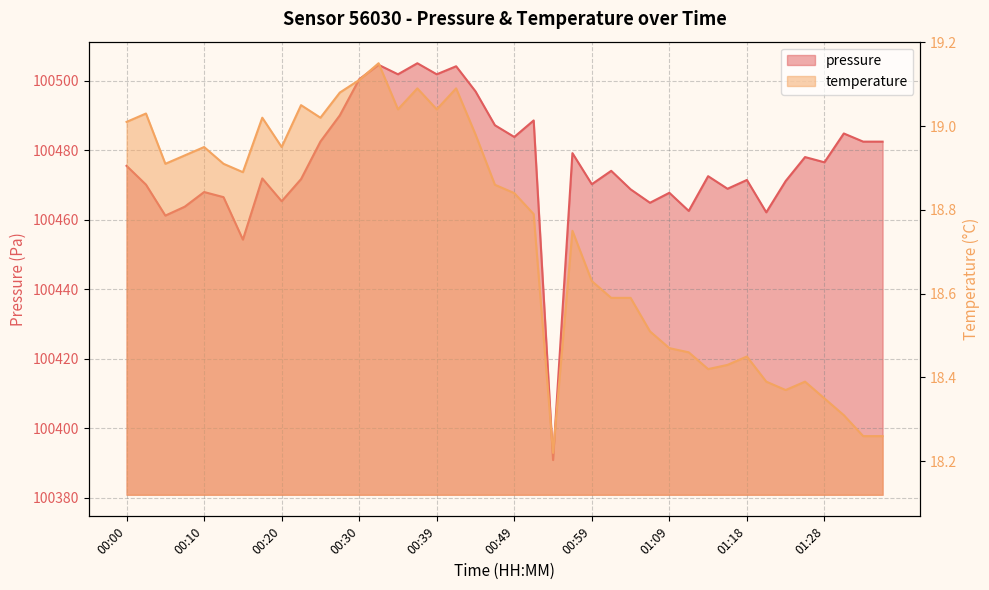

How many lines are shown in the chart?

2